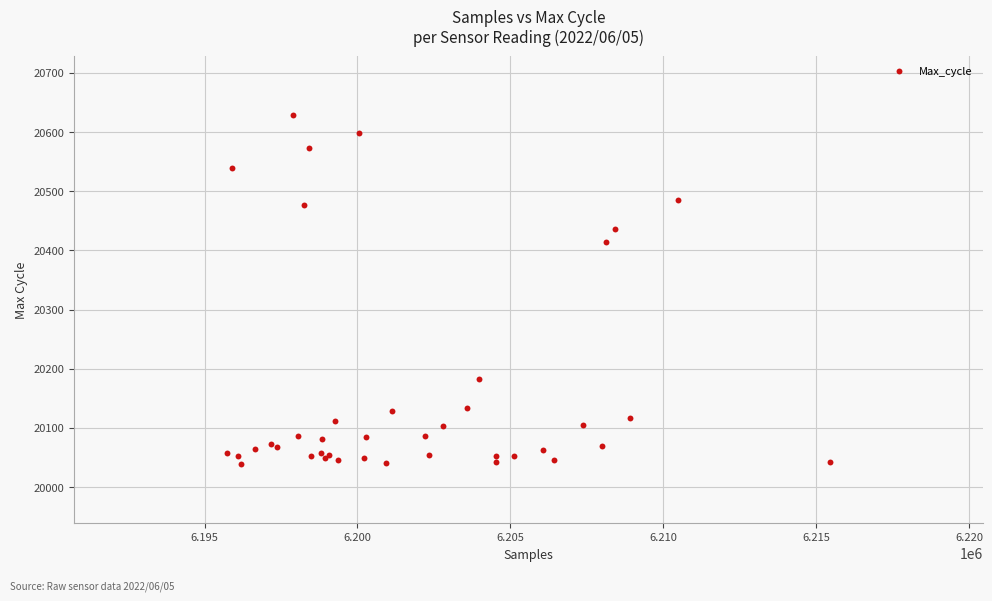

What Y value in the scatter plot is closest to 20333?

20415